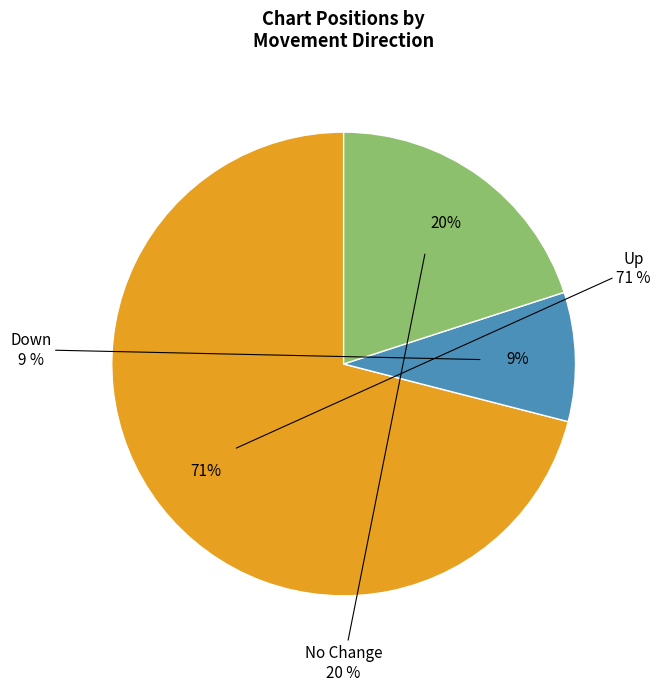

Does up account for over 50% of the chart?

Yes